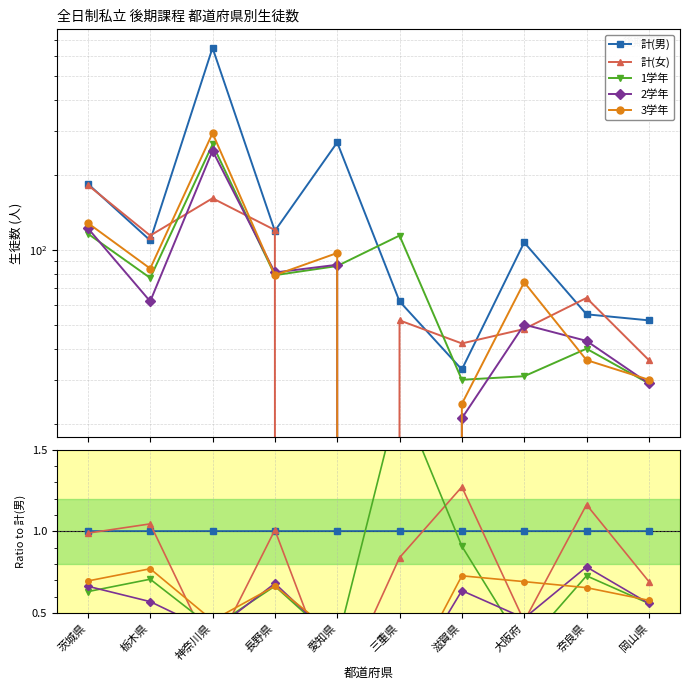

Is it true that 3学年 equals 0.7 at 大阪府?

True